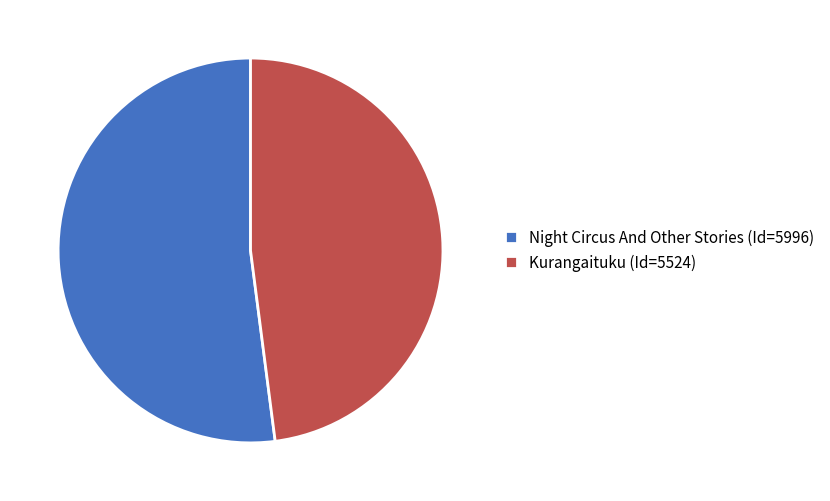

True or false: Night Circus And Other Stories (Id=5996) accounts for 52% of the total.

True